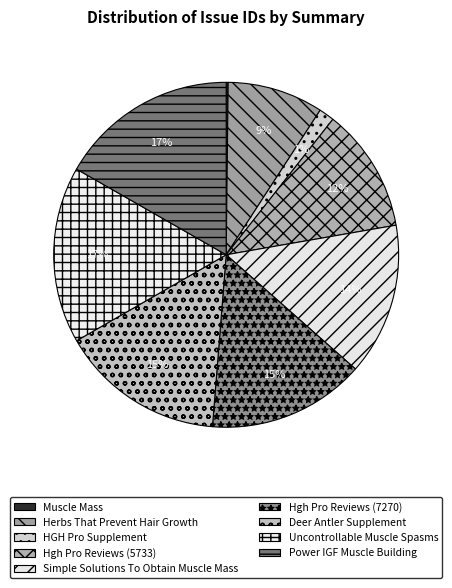

Count the number of slices in the pie.

9